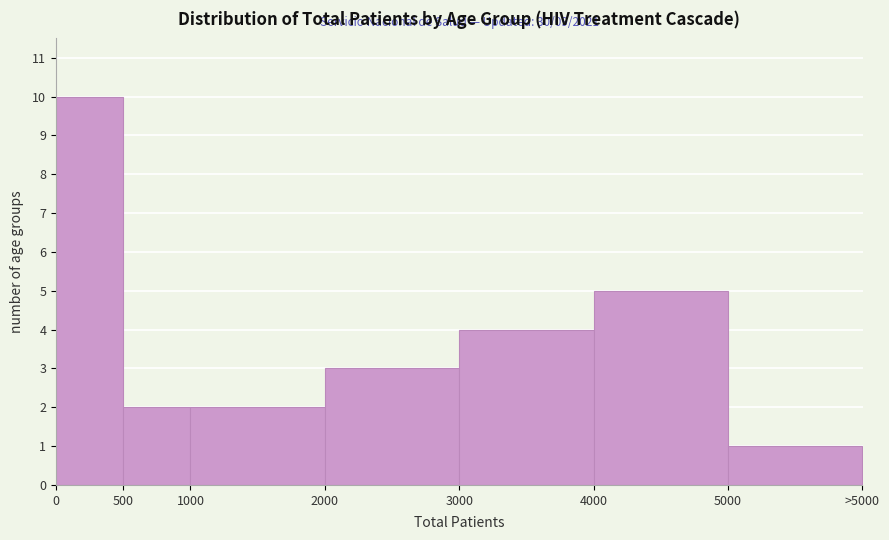

Reading left to right, list all the values displayed in this chart.

0=10	500=2	1000=2	2000=3	3000=4	4000=5	5000=1